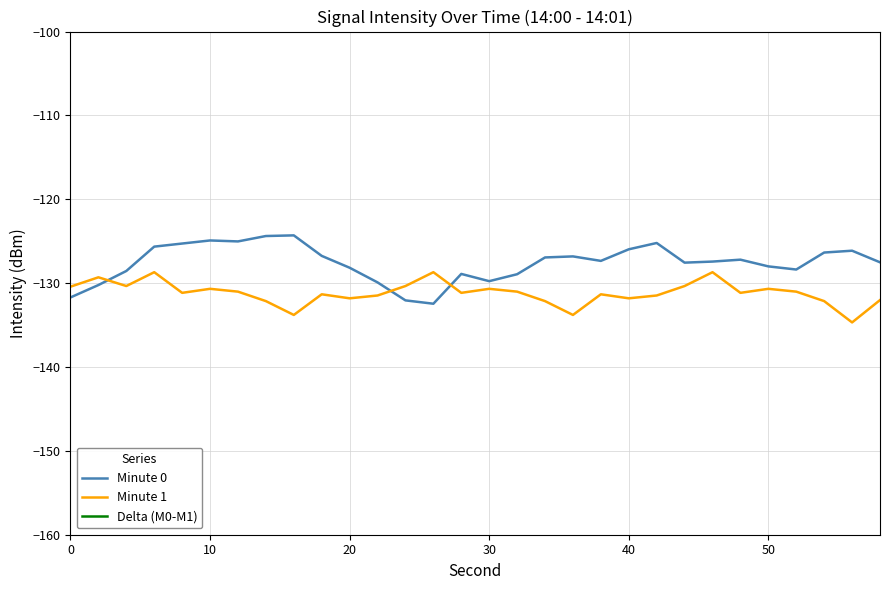

Is this an area chart (filled region under the line)?

No